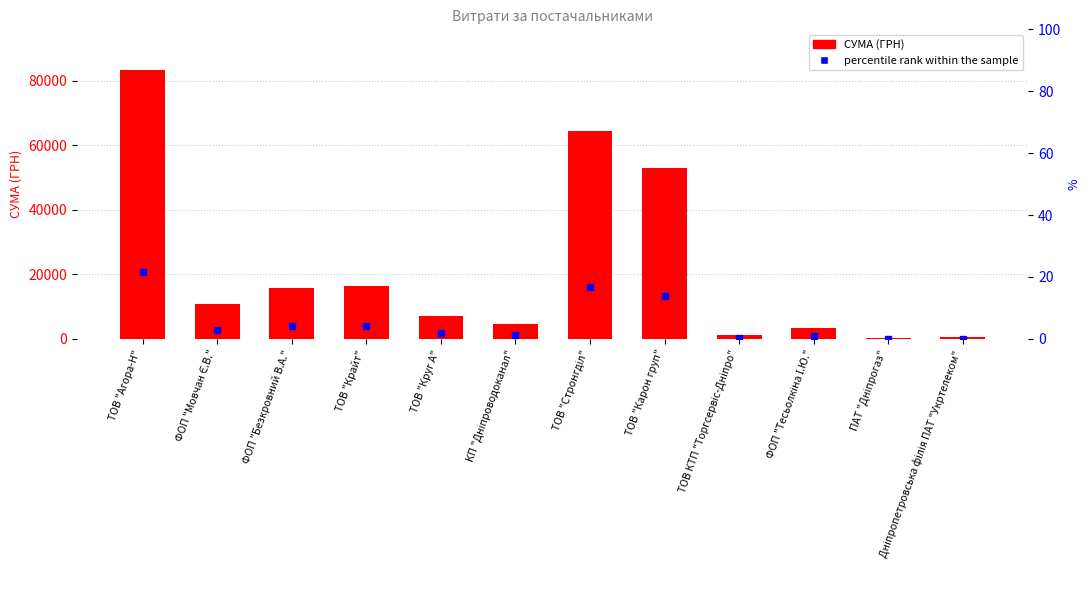

Rank the categories by value from lowest to highest.

ПАТ "Дніпрогаз", Дніпропетровська філія ПАТ "Укртелеком", ТОВ КТП "Торгсервіс-Дніпро", ФОП "Тесьолкіна І.Ю.", КП "Дніпроводоканал", ТОВ "Круг А", ФОП "Мовчан Є.В.", ФОП "Безкровний В.А.", ТОВ "Крайт", ТОВ "Карон груп", ТОВ "Стронгділ", ТОВ "Агора-Н"